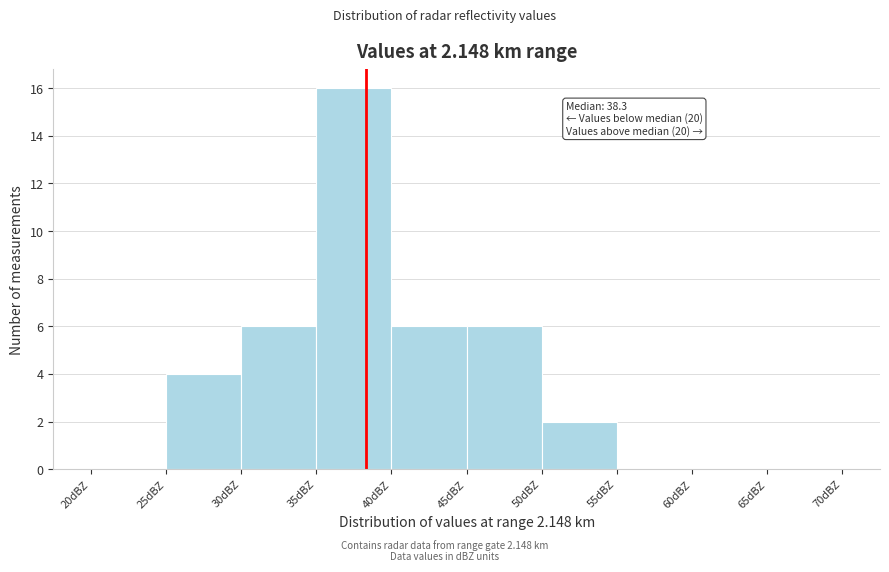

Which range on the x-axis has the tallest bar?

35 to 40